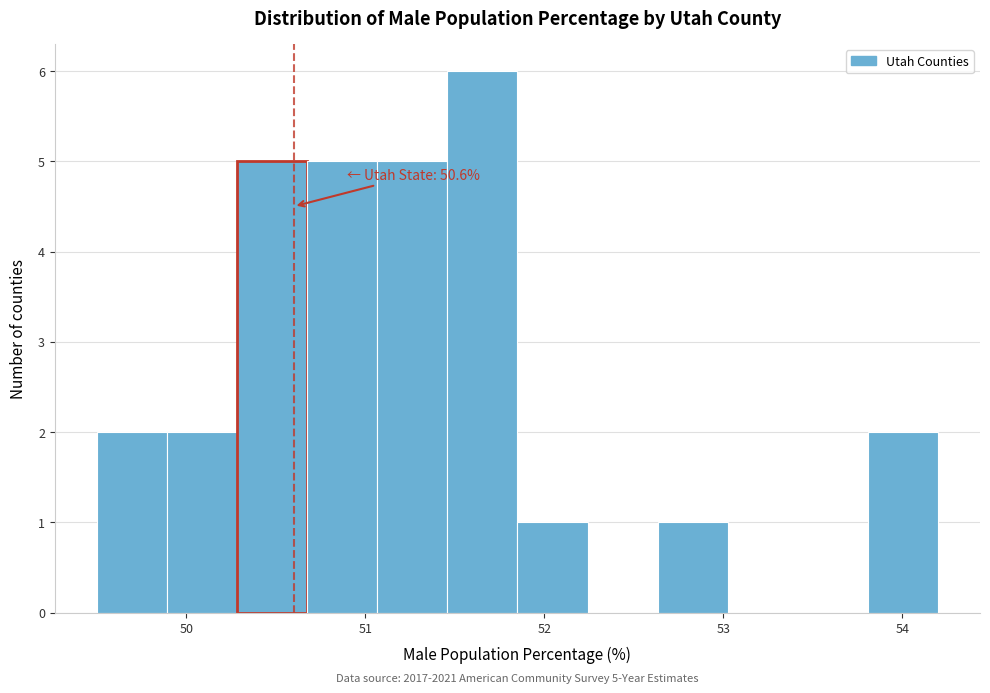

Read against the x-axis, roughly where is the centre of the tallest bar?

51.7